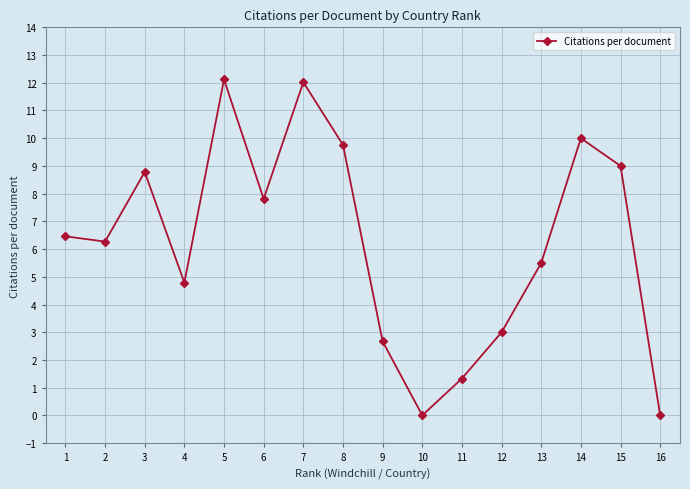

How many lines are shown in the chart?

1